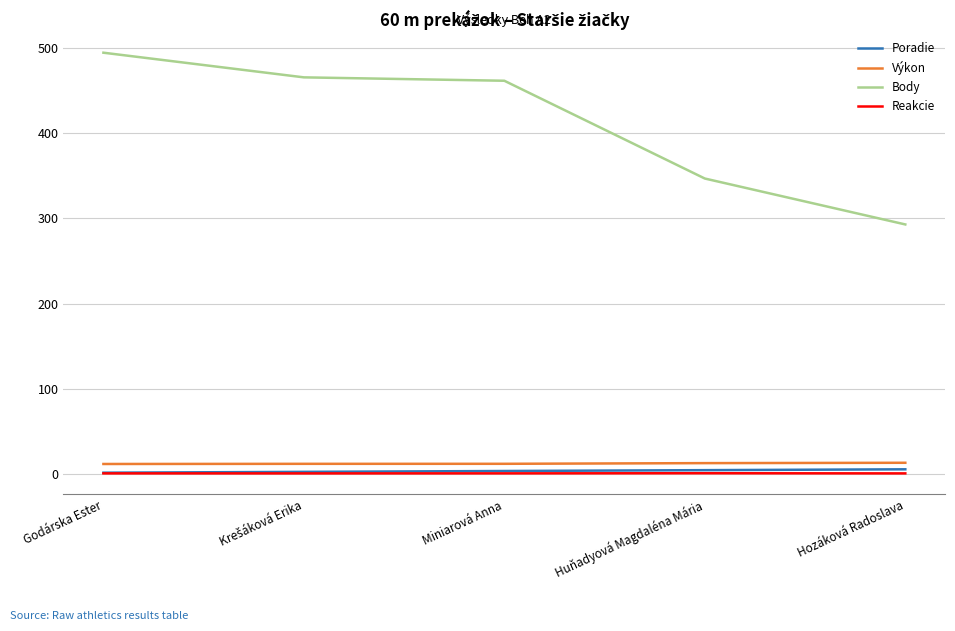

What position from the right is Hozáková Radoslava?

1